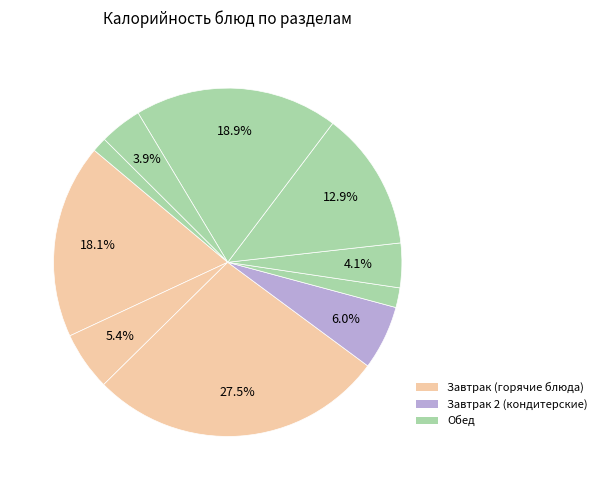

Count the number of slices in the pie.

10